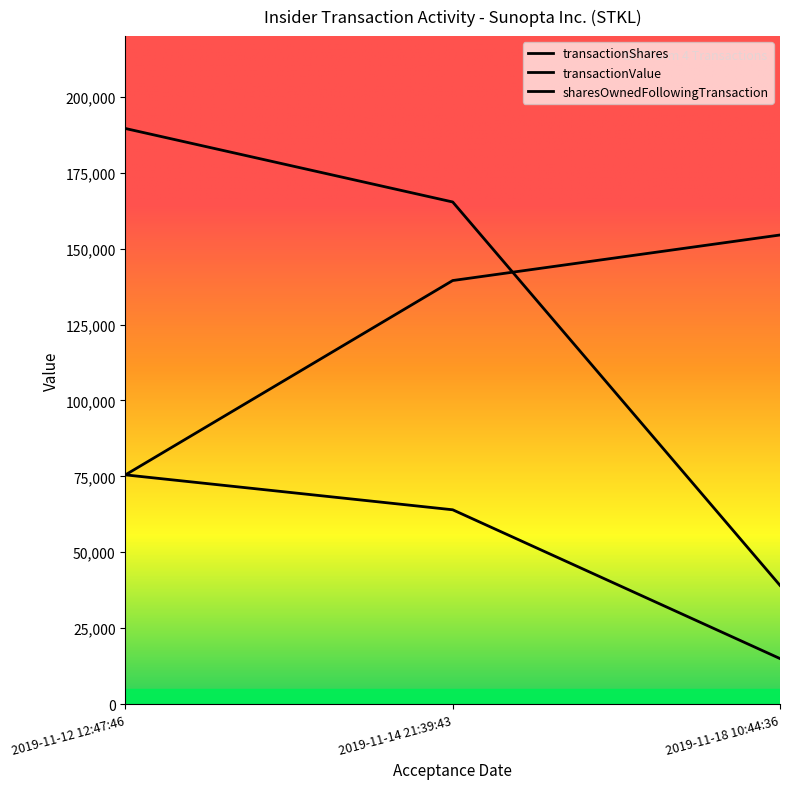

What position from the left is 2019-11-18 10:44:36?

3